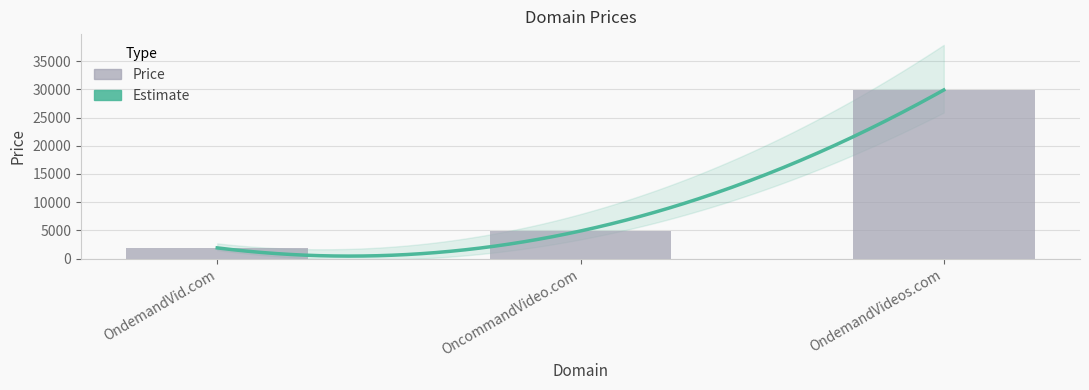

How many bars are there in total?

3